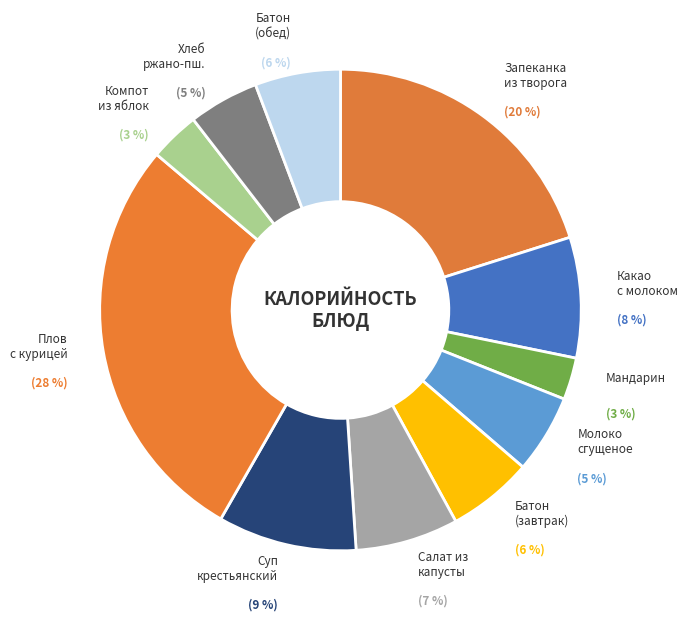

What is the largest slice in the pie chart?

Плов с курицей